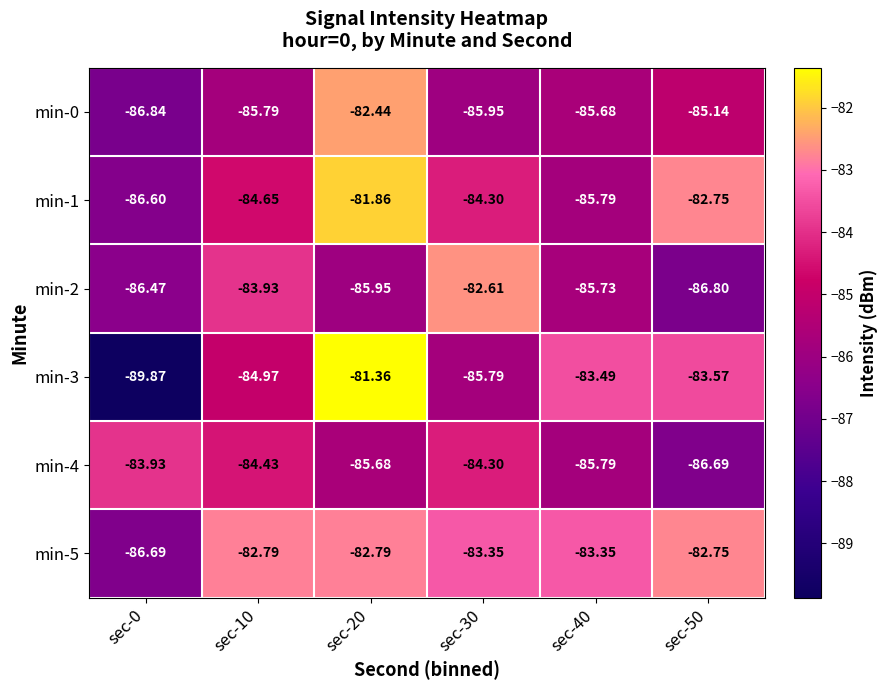

What is the difference between the highest and lowest values at sec-0?

5.9